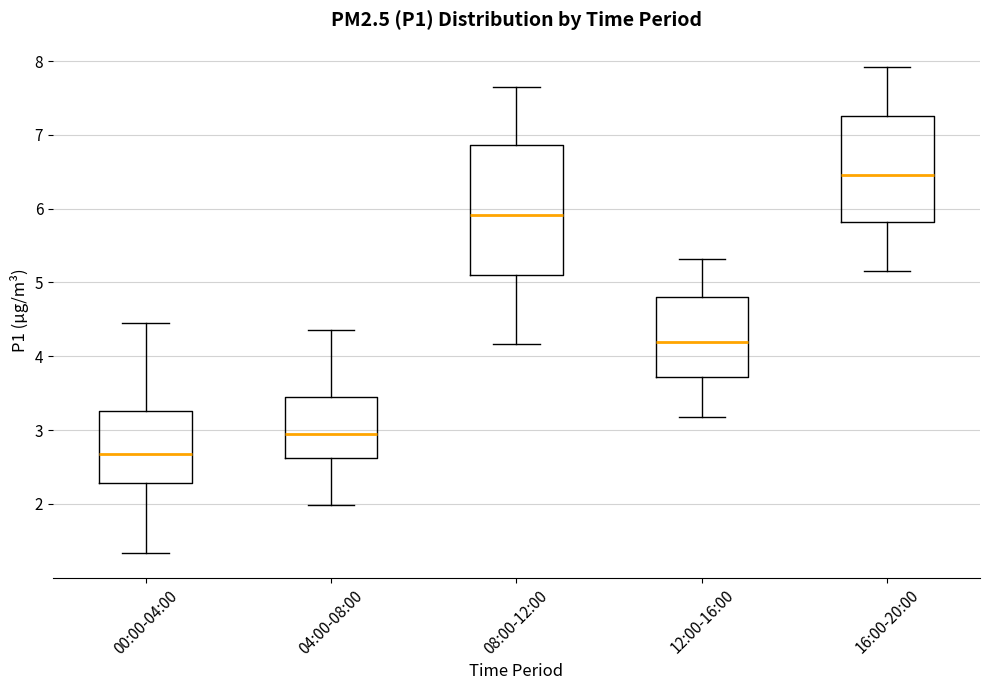

Reading left to right, read every box against the y-axis: the position of its median line, the range the box covers, and the ends of its whiskers. The values are not printed on the chart, so give them approximately, as read against the axis.

00:00-04:00: median 2.7, box 2.3 to 3.3, whiskers 1.3 to 4.5
04:00-08:00: median 3.0, box 2.6 to 3.5, whiskers 2.0 to 4.4
08:00-12:00: median 5.9, box 5.1 to 6.9, whiskers 4.2 to 7.7
12:00-16:00: median 4.2, box 3.7 to 4.8, whiskers 3.2 to 5.3
16:00-20:00: median 6.5, box 5.8 to 7.3, whiskers 5.2 to 7.9